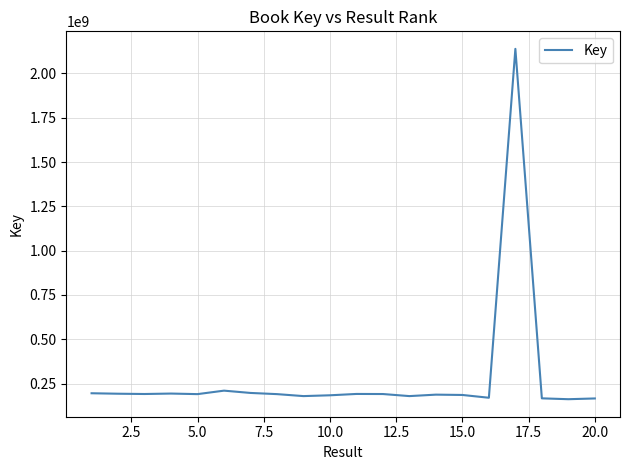

Does the chart have visible grid lines?

Yes